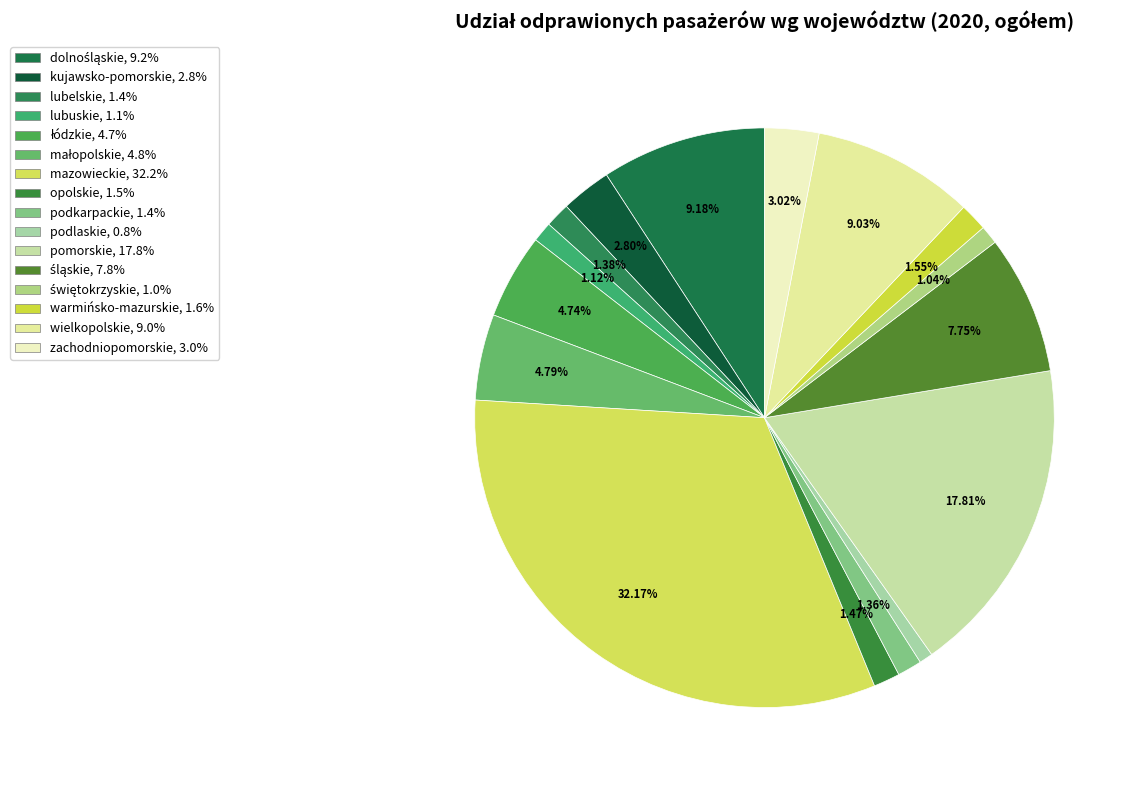

Count the number of slices in the pie.

16